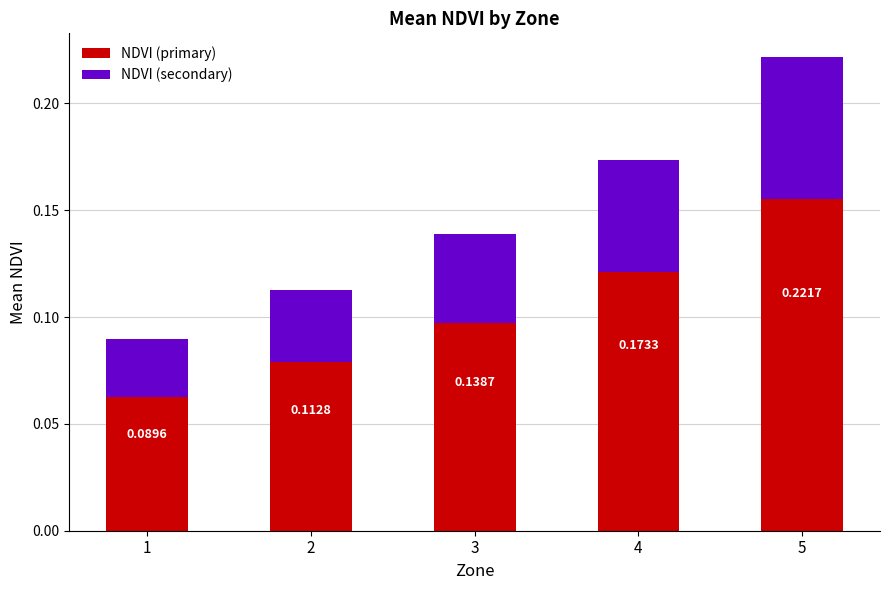

Does the chart contain stacked bars?

Yes